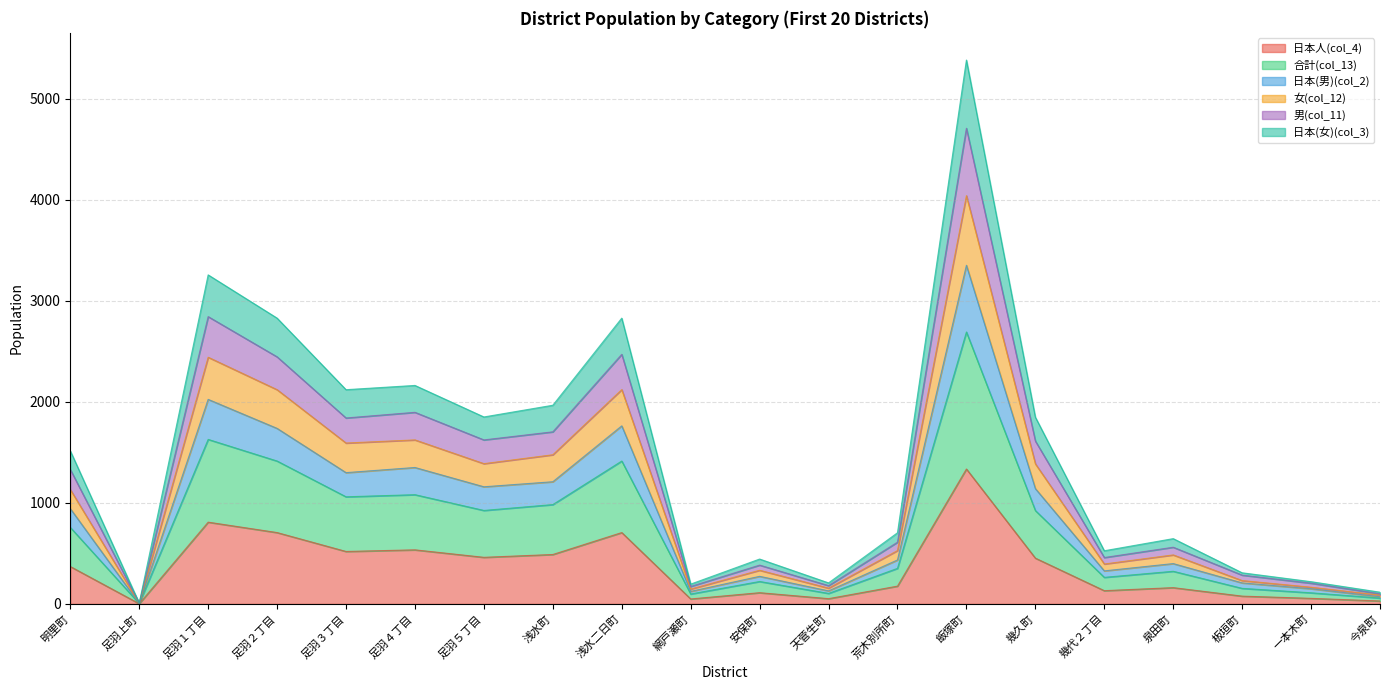

What are all the series names shown in the legend?

日本人(col_4), 合計(col_13), 日本(男)(col_2), 女(col_12), 男(col_11), 日本(女)(col_3)